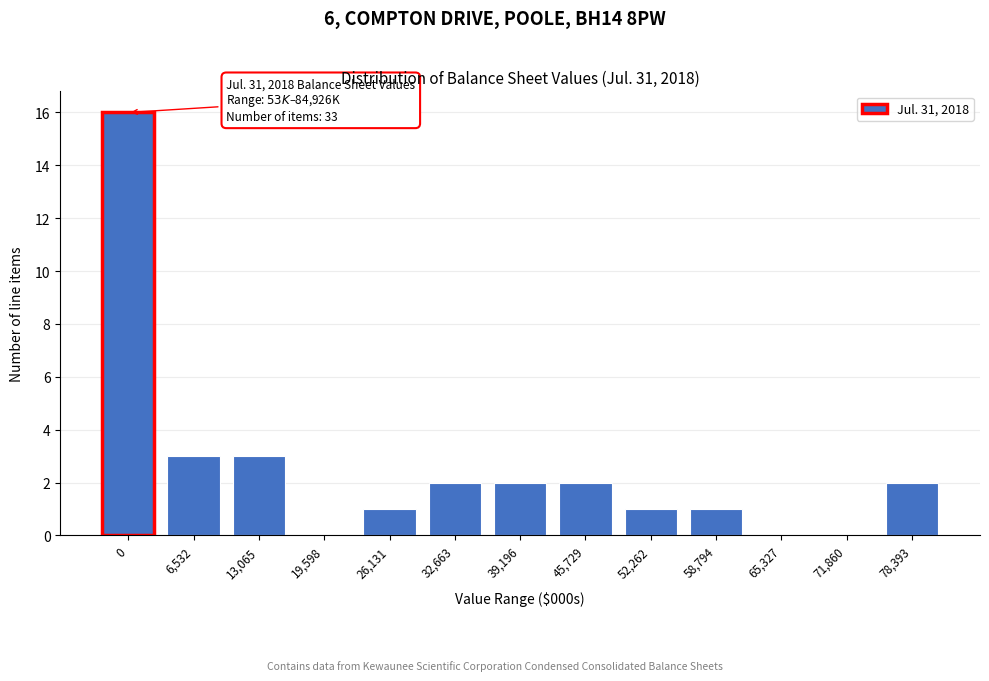

Reading left to right, list all the values displayed in this chart.

0=16	6,532=3	13,065=3	19,598=0	26,131=1	32,663=2	39,196=2	45,729=2	52,262=1	58,794=1	65,327=0	71,860=0	78,393=2